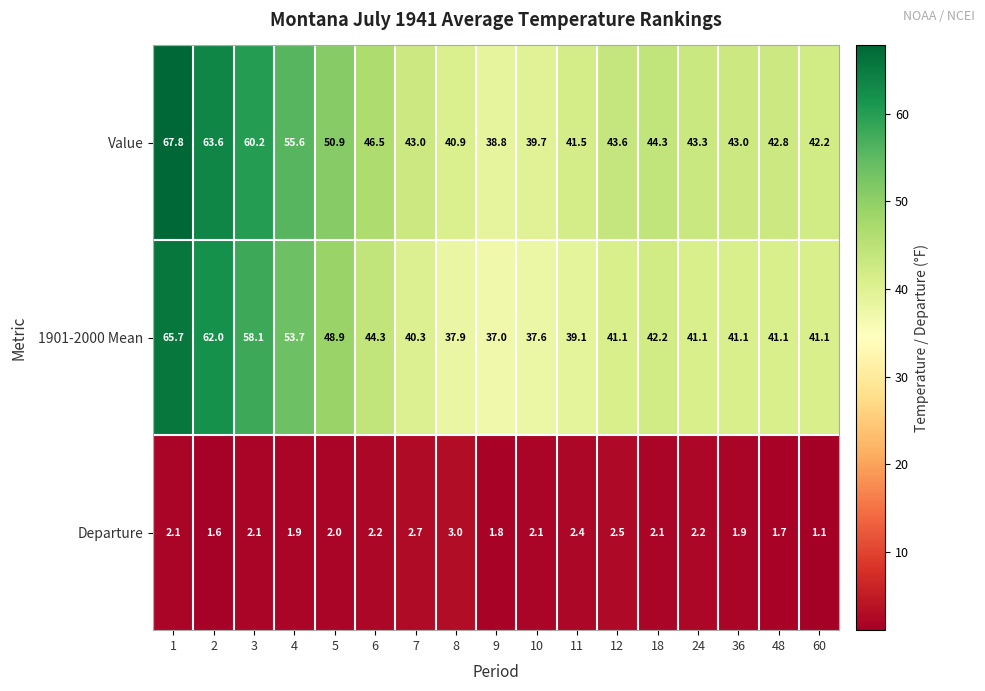

Which category has the highest value across all series?

1